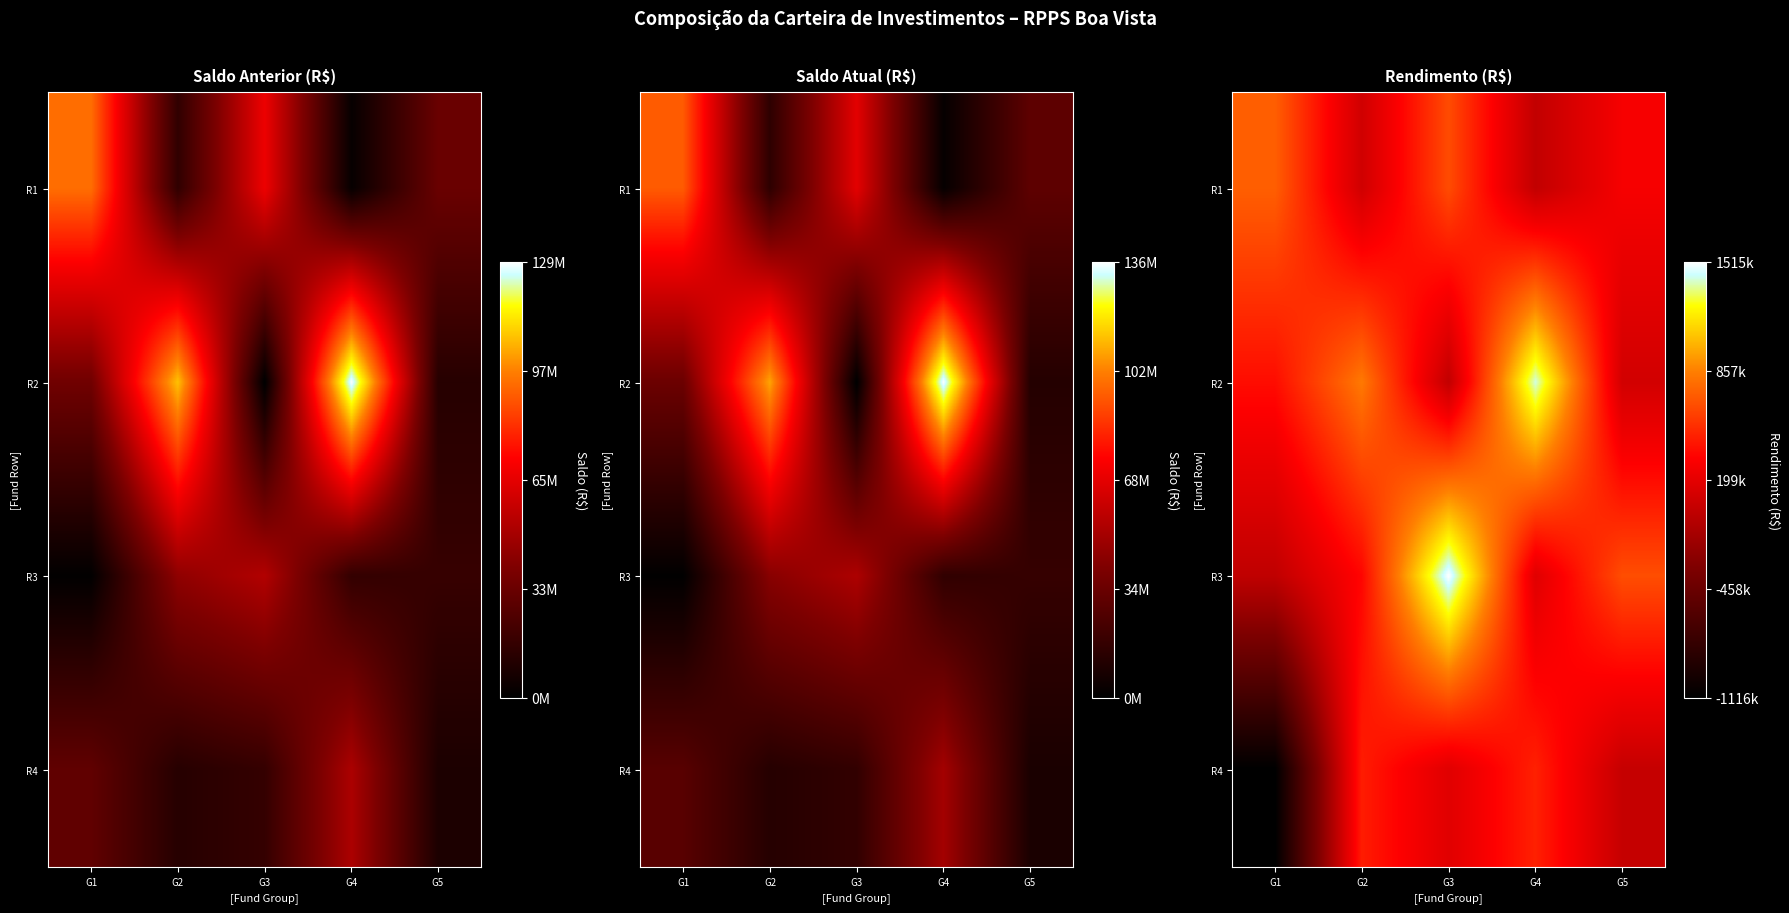

What is the minimum value shown in the chart?

-1115834.0